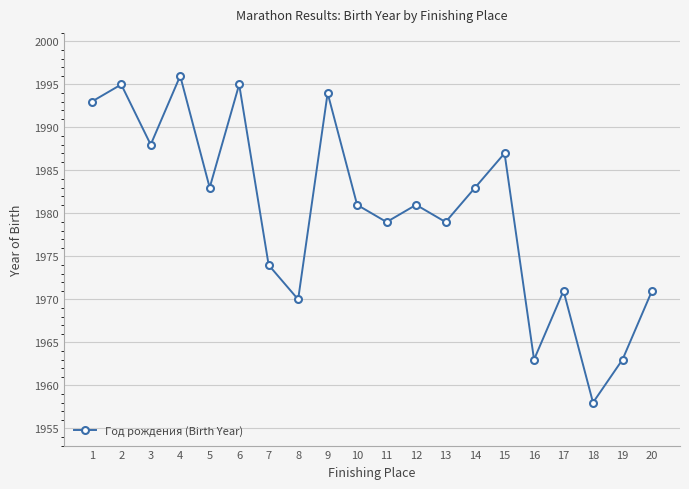

The value at 18 is 1958. True or false?

True